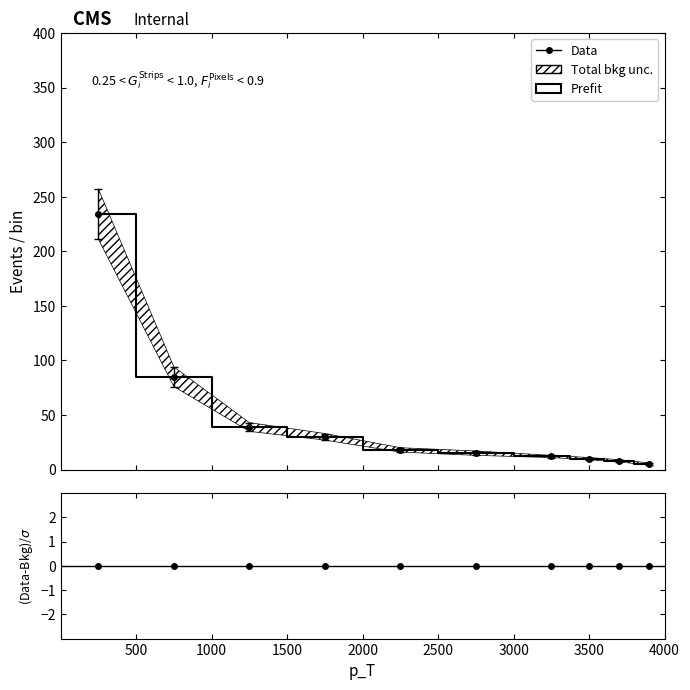

Which has a higher value, 3500 or 500?

500